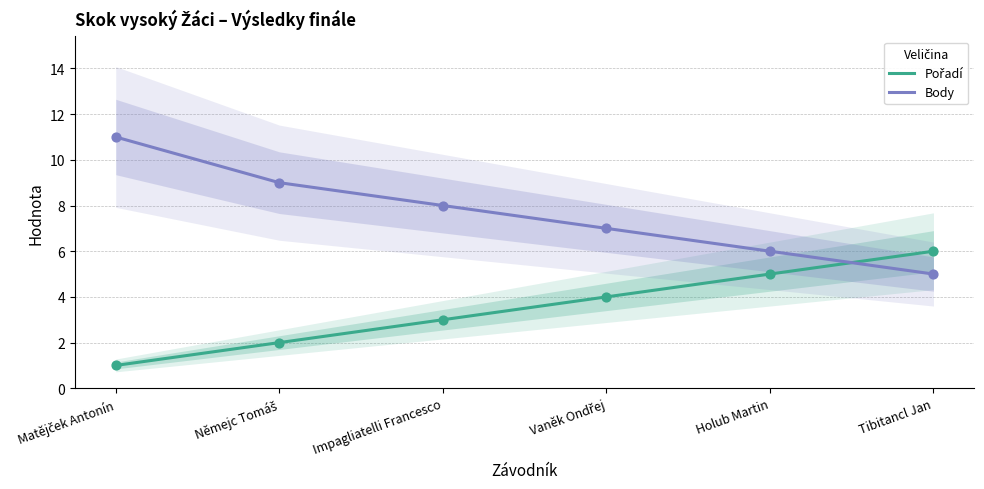

Is the value of Body at Impagliatelli Francesco greater than the value of Pořadí at Holub Martin?

Yes